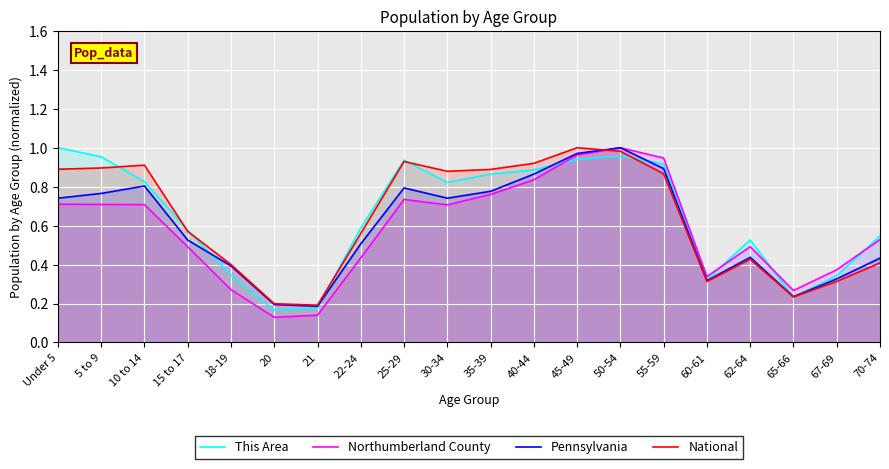

What is the maximum value for Pennsylvania?

1.0